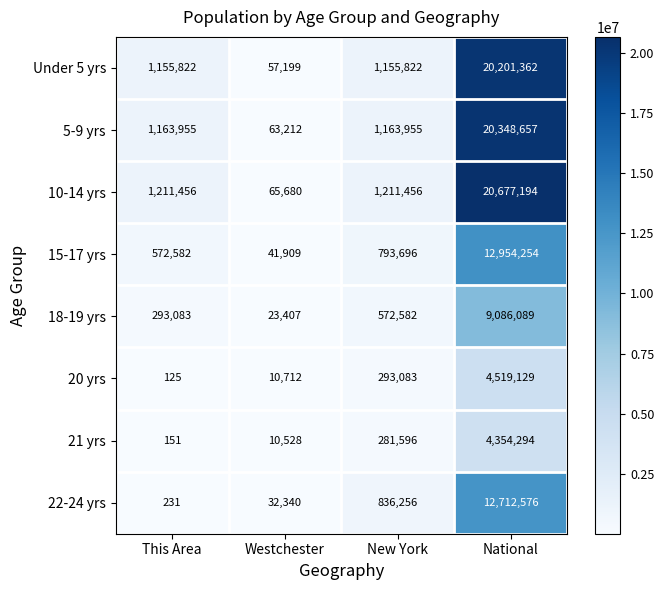

Where is 21 yrs nearest to the value 2177222?

New York